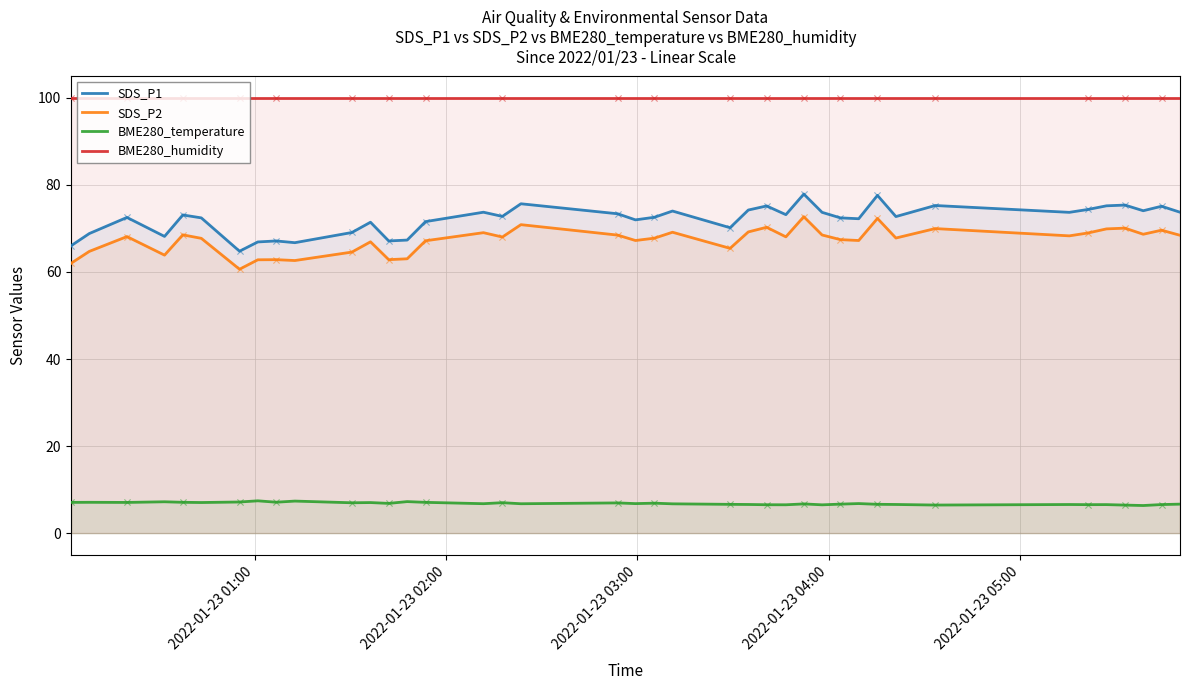

Which series has the largest total across all categories?

BME280_humidity